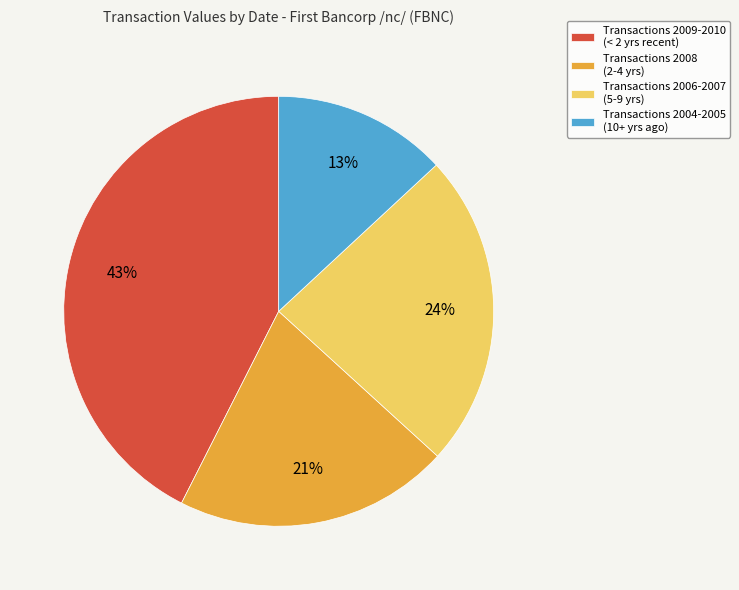

Is Transactions 2008 (2-4 yrs) the majority of the pie?

No